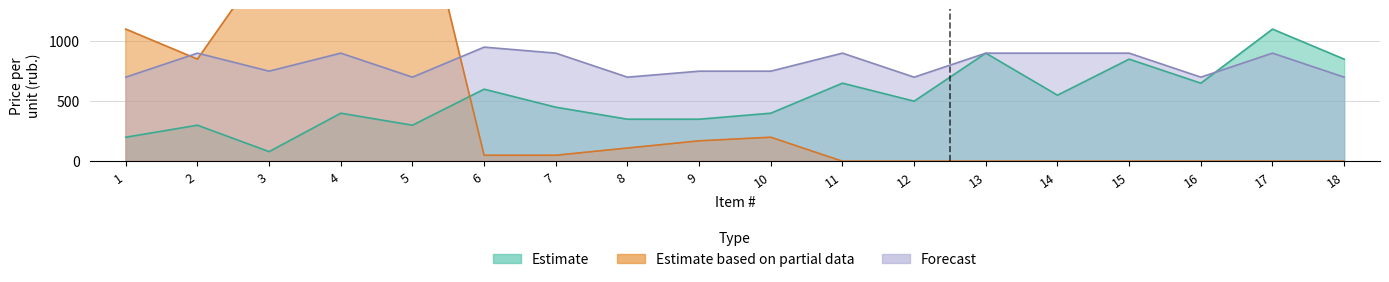

True or false: Estimate based on partial data has more than 2 points higher than both neighbors.

False